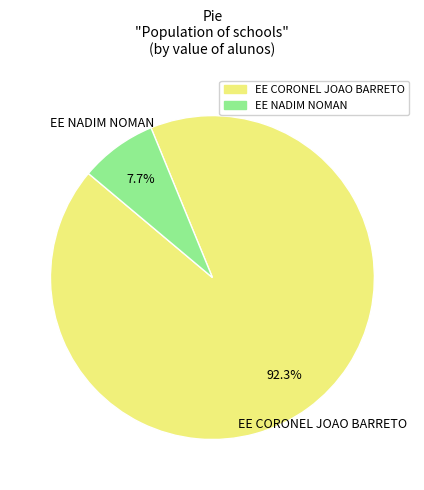

Which has a higher value, EE NADIM NOMAN or EE CORONEL JOAO BARRETO?

EE CORONEL JOAO BARRETO